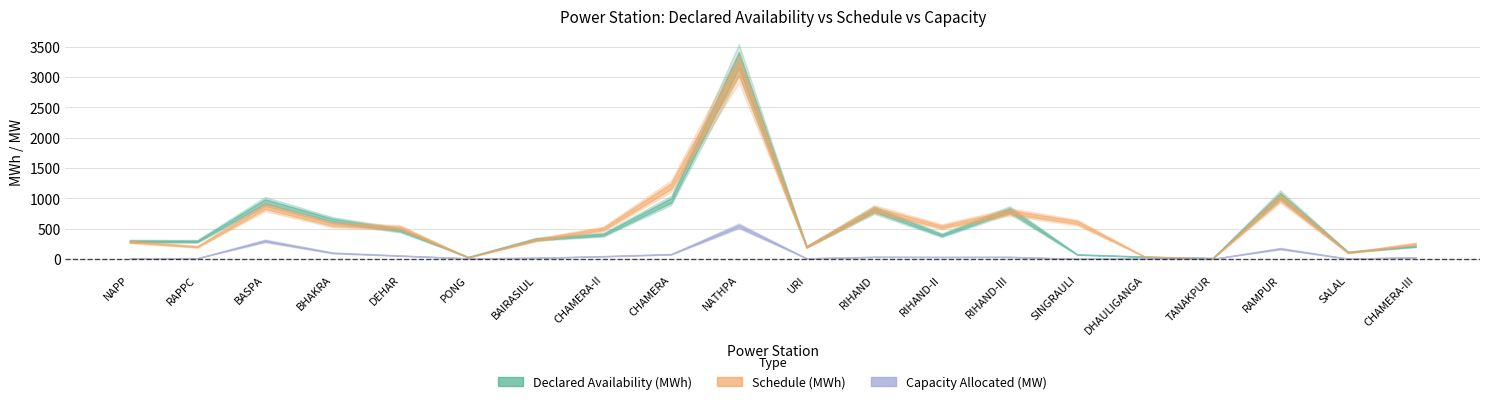

Which has a higher value, NAPP or BAIRASIUL?

BAIRASIUL